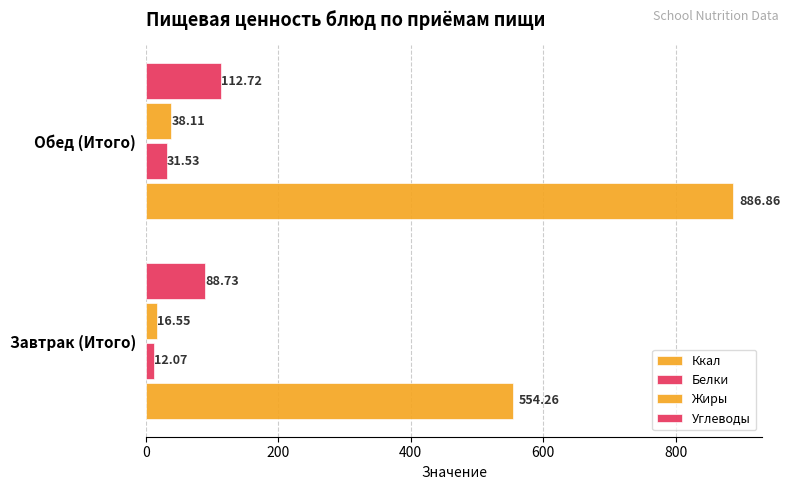

What is the average value of the Углеводы series?

100.7